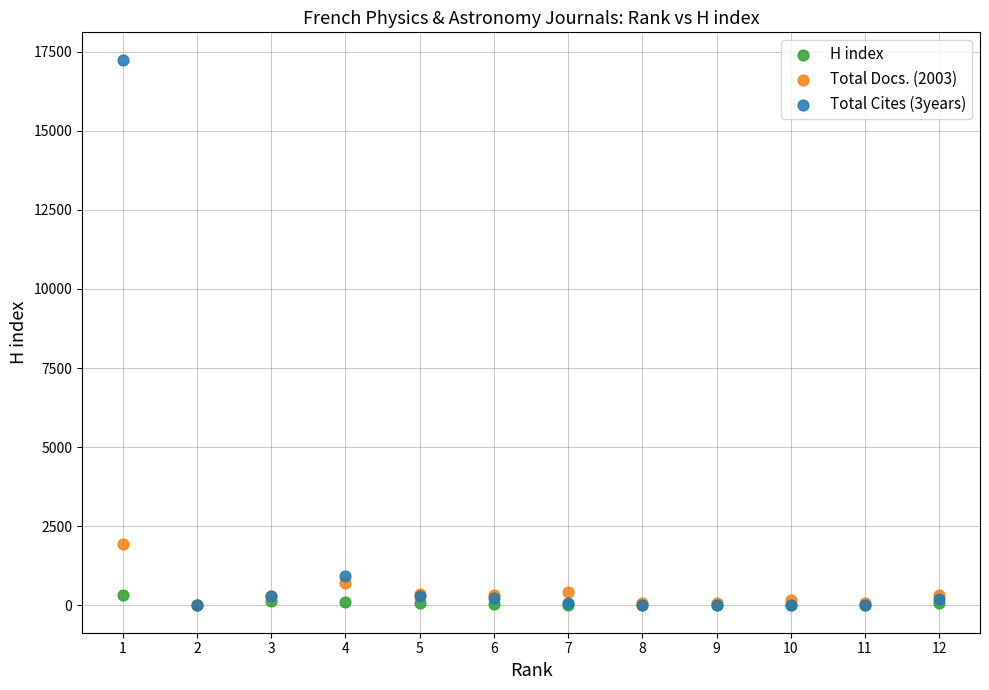

Which series contains the highest Y value?

Total Cites (3years)